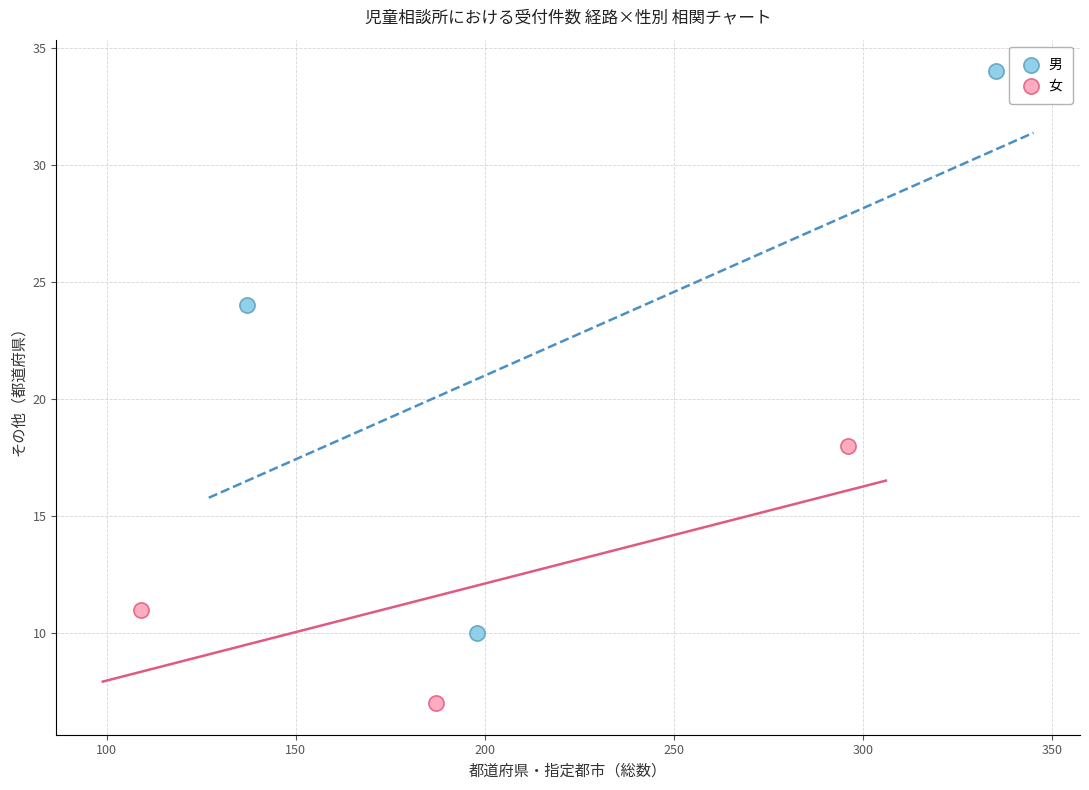

Which series contains the highest Y value?

男